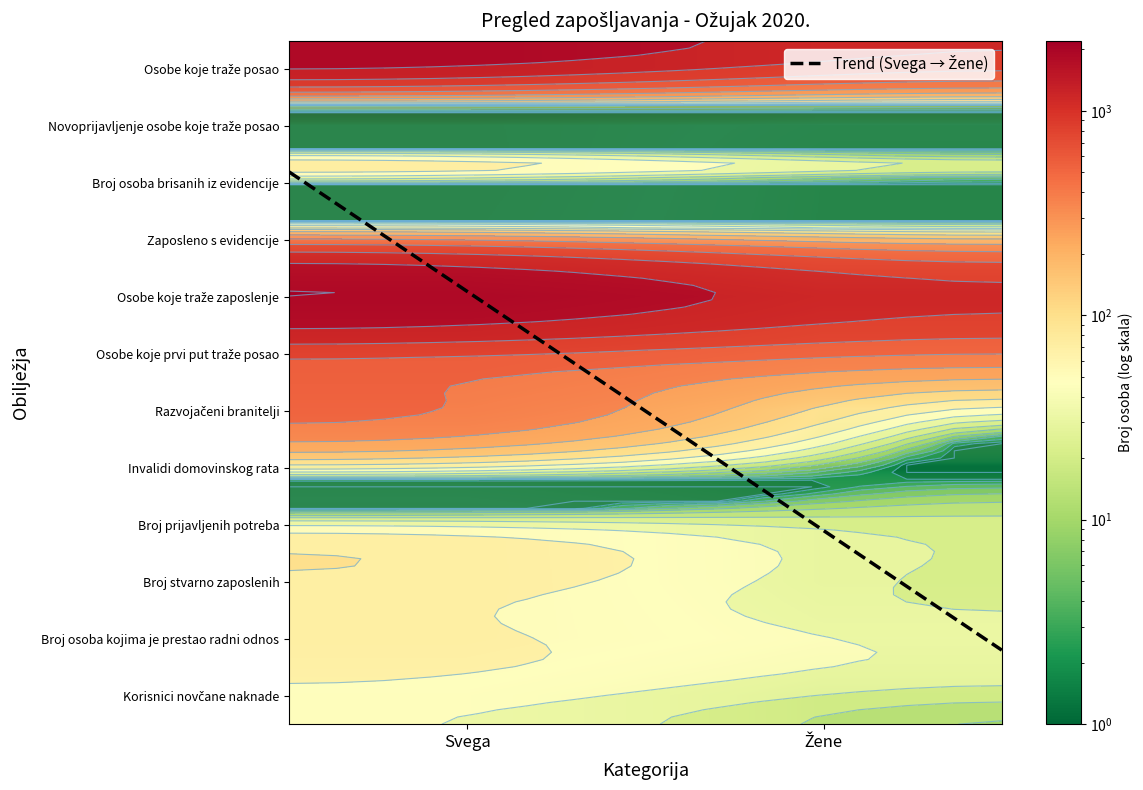

At which label is Osobe koje traže zaposlenje closest to 1619?

Svega